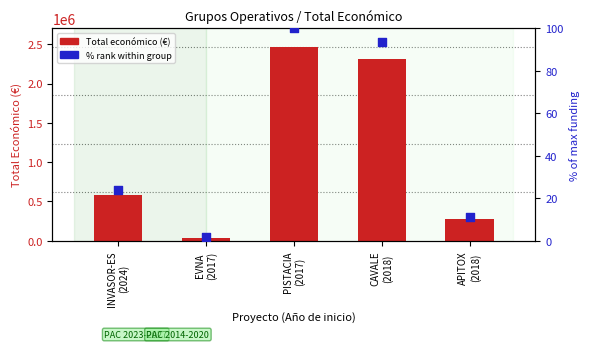

At which category is the sum across all series the highest?

PISTACIA
(2017)